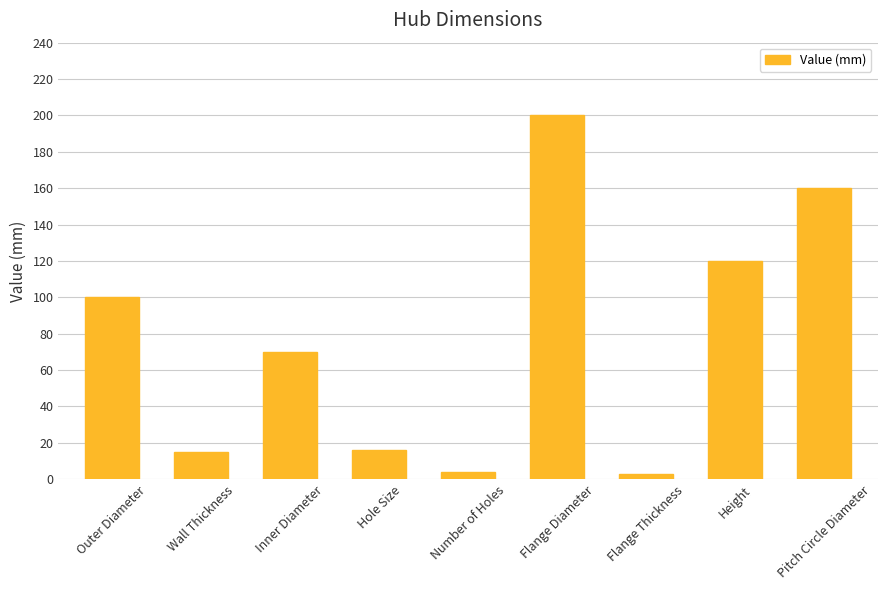

What is the label of the 5th bar from the right?

Number of Holes